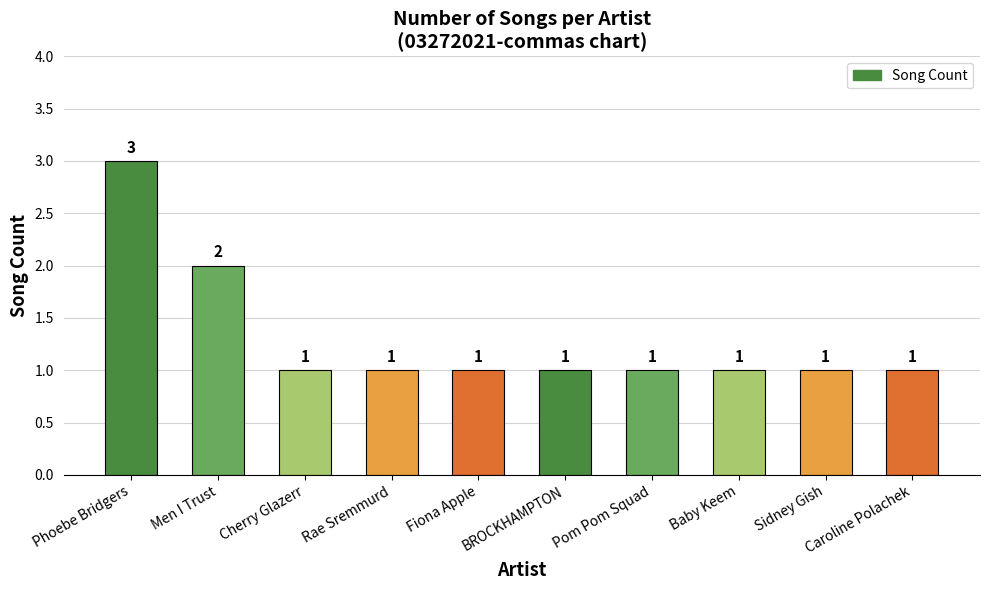

What is the greatest value displayed?

3